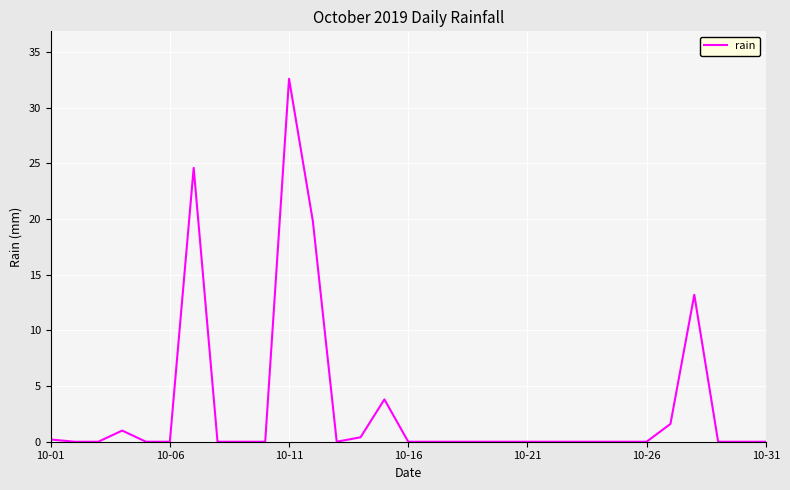

What is the greatest value displayed?

32.6